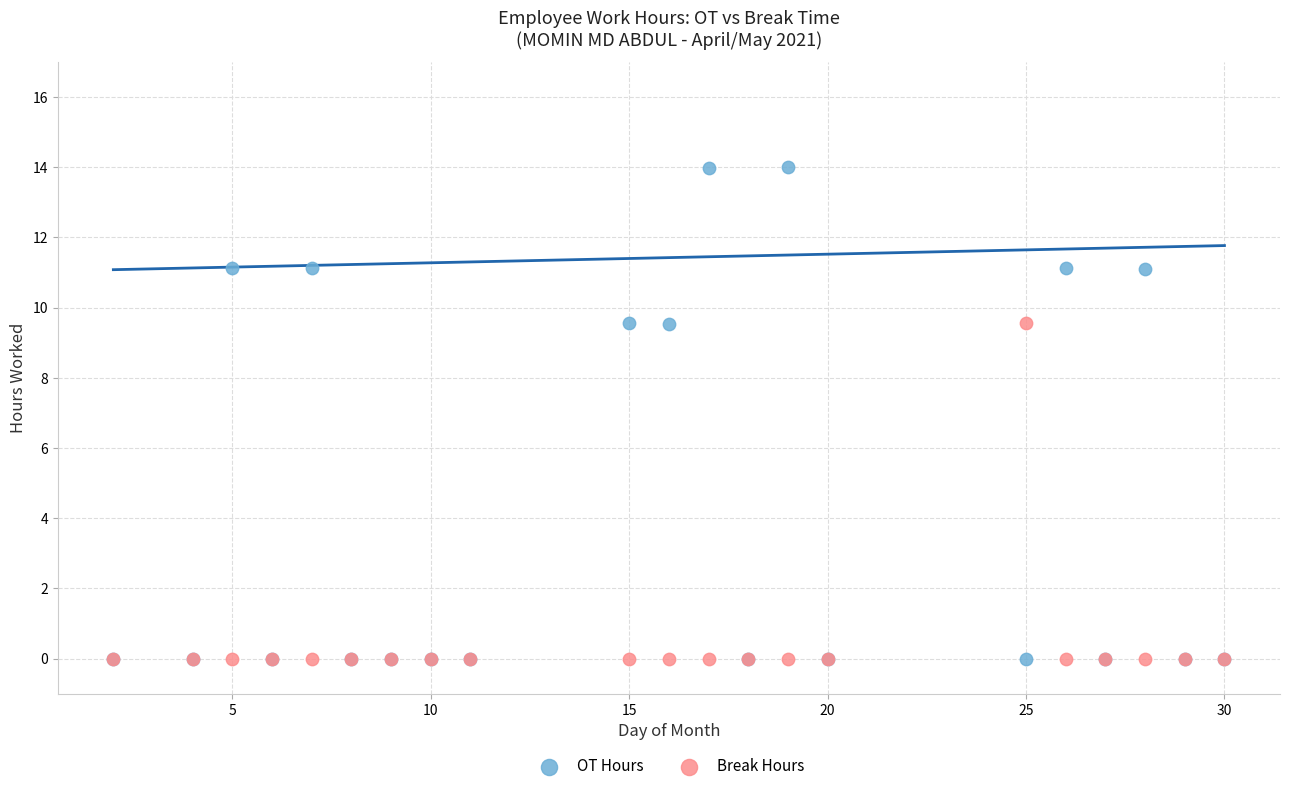

Which series reaches the maximum Y coordinate?

OT Hours